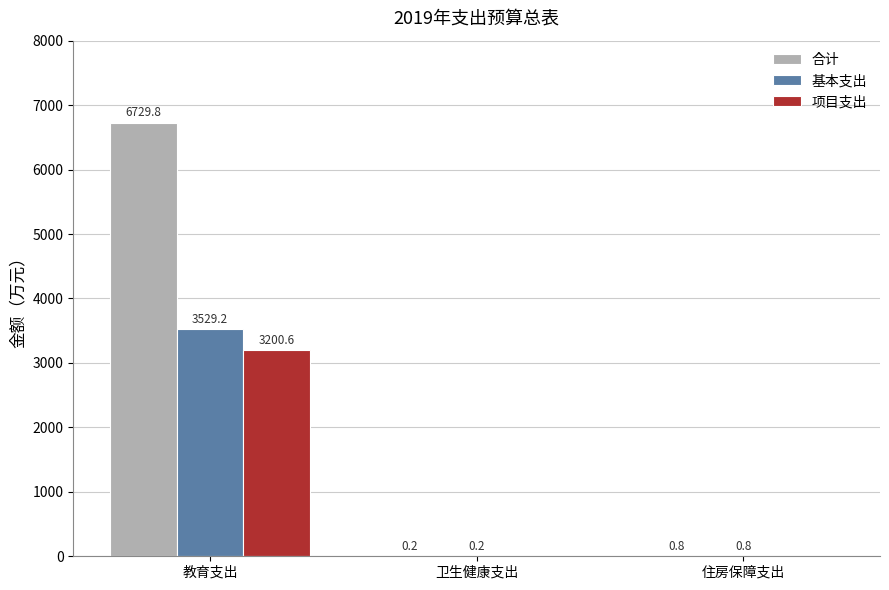

The 项目支出 series shows 0.0 at 住房保障支出. True or false?

True